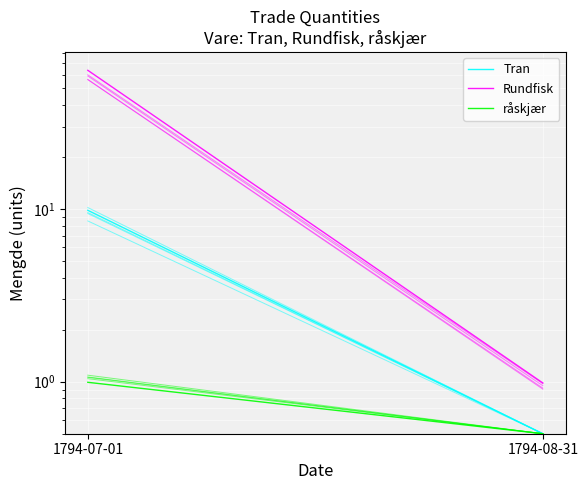

Reading left to right, transcribe all the data shown in this chart.

Tran: 9.8	0.5
Rundfisk: 63.5	1.0
råskjær: 1.0	0.5